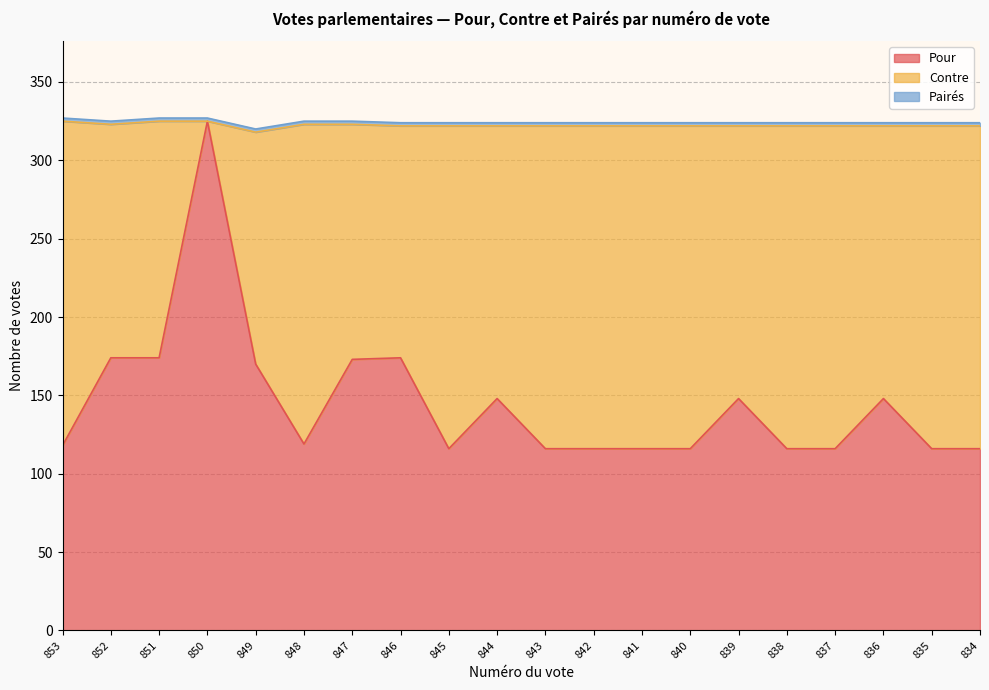

True or false: Pour has a value of 71 at 835.

False